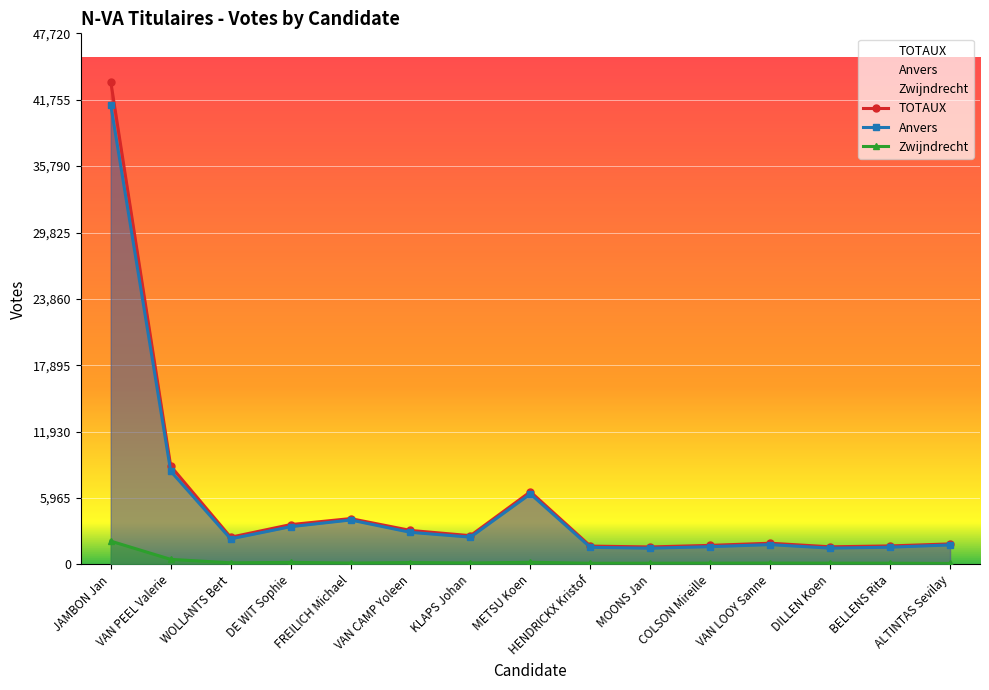

Where is the first local minimum for Anvers?

WOLLANTS Bert